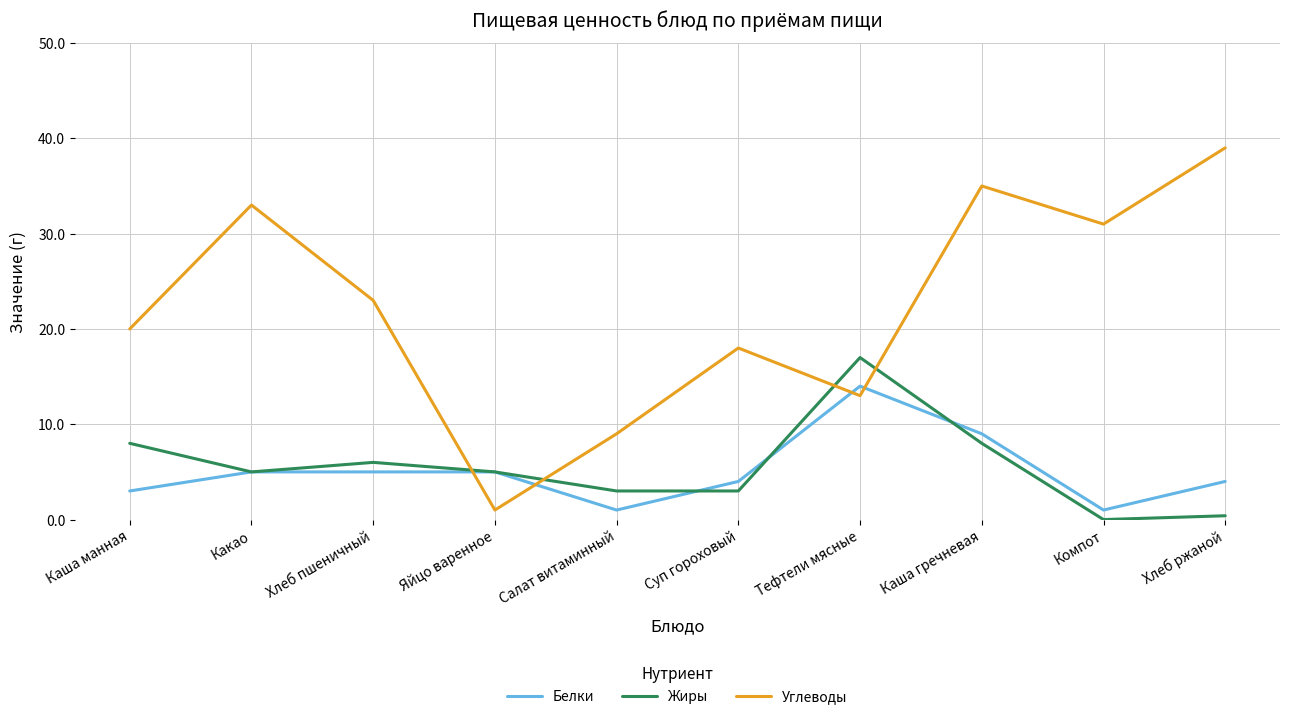

Which label corresponds to the largest value in the chart?

Хлеб ржаной